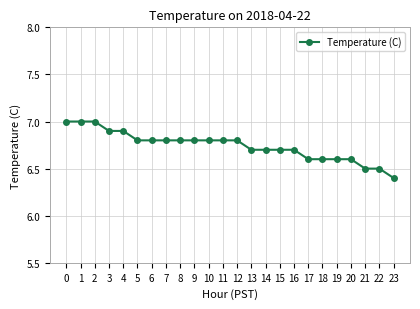

What is the value of the 7th point from the left?

6.8